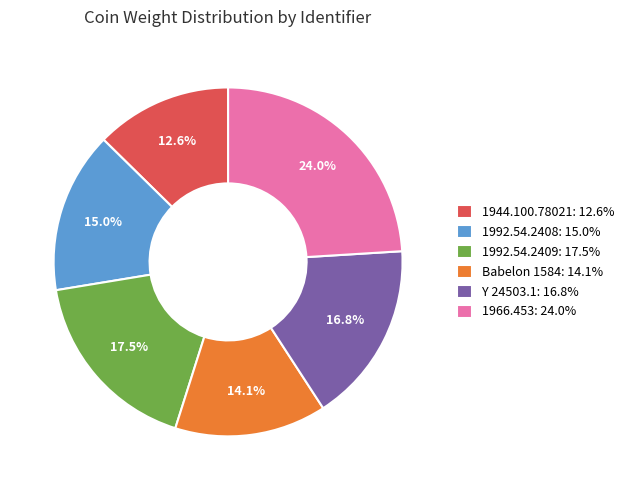

Does any single category account for the majority?

No